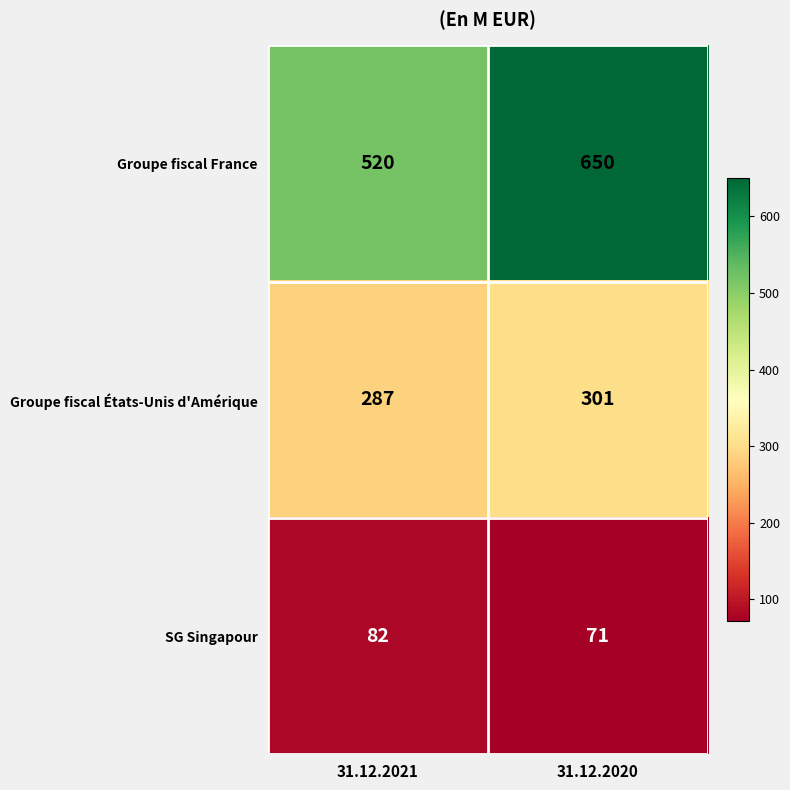

Read the Groupe fiscal France value at 31.12.2021.

520